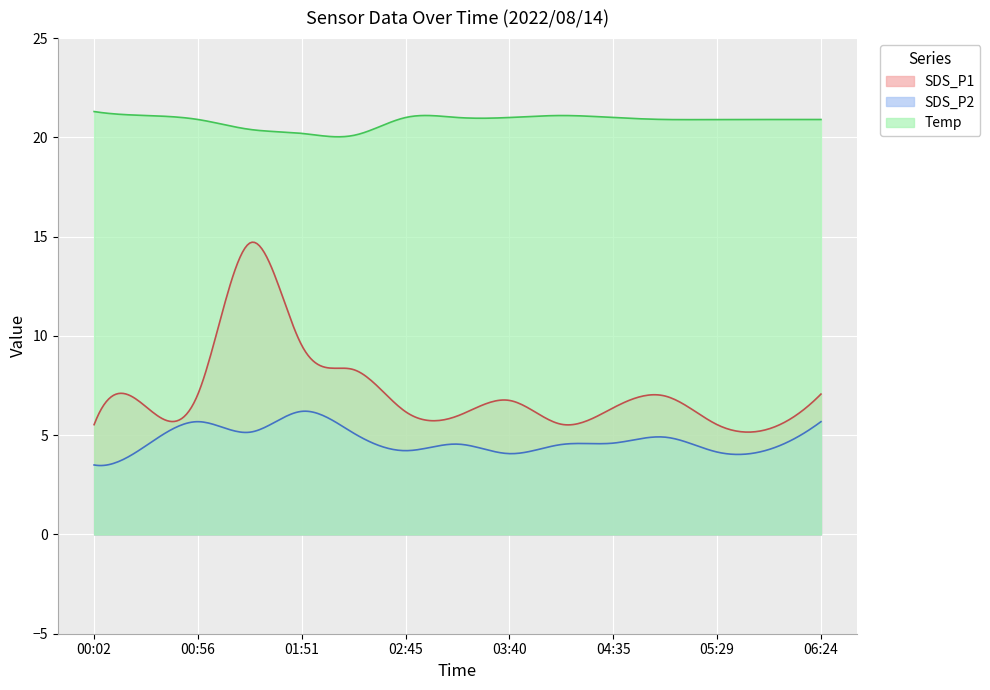

In SDS_P1, how many points are lower than both neighbors (excluding endpoints)?

5